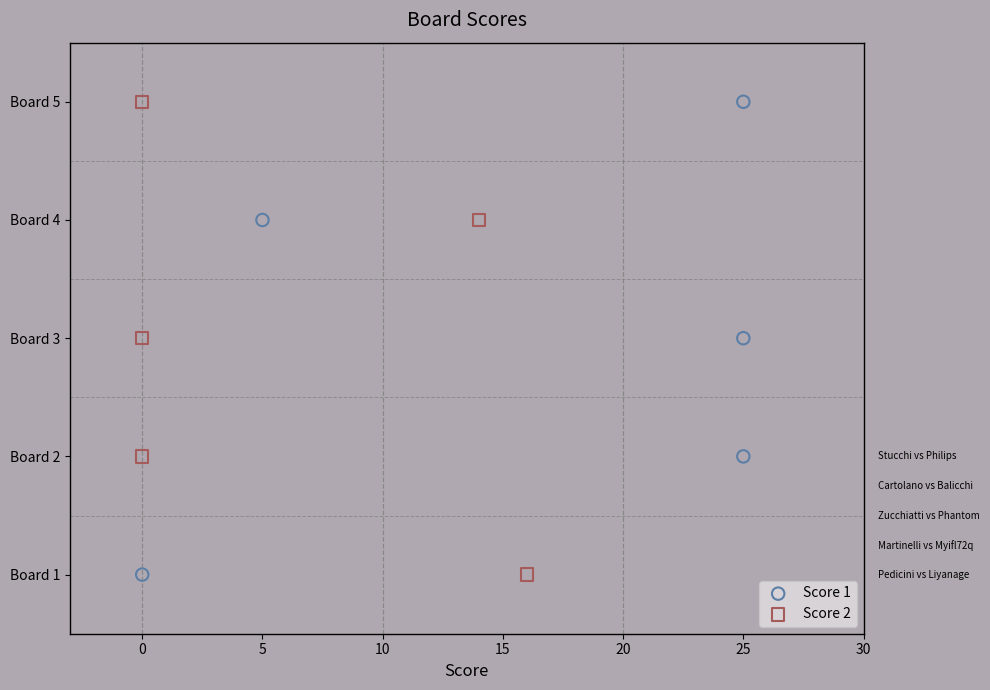

What are all the series names shown in the legend?

Score 1, Score 2